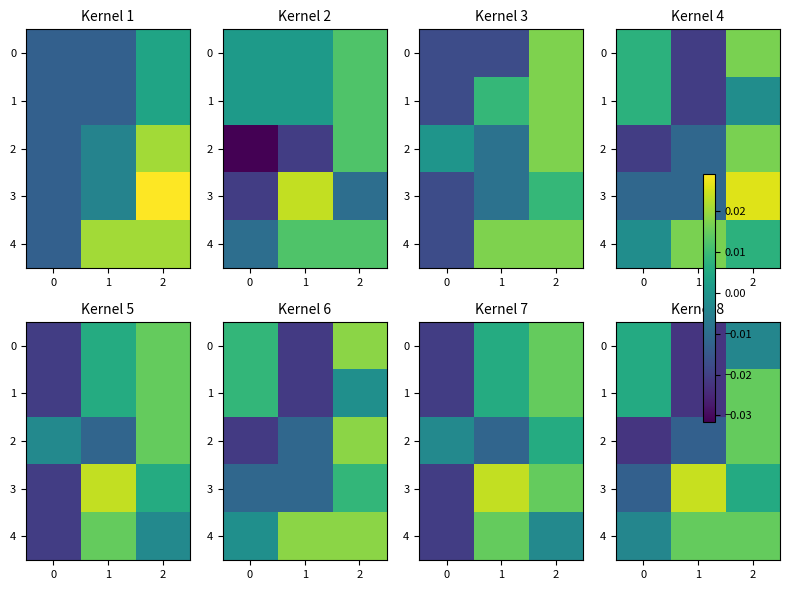

Between 1 and 2, which is larger?

2